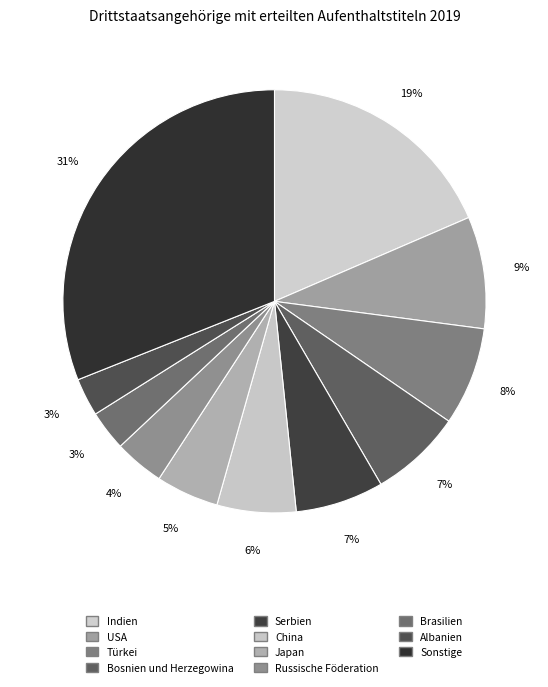

Count the number of slices in the pie.

11